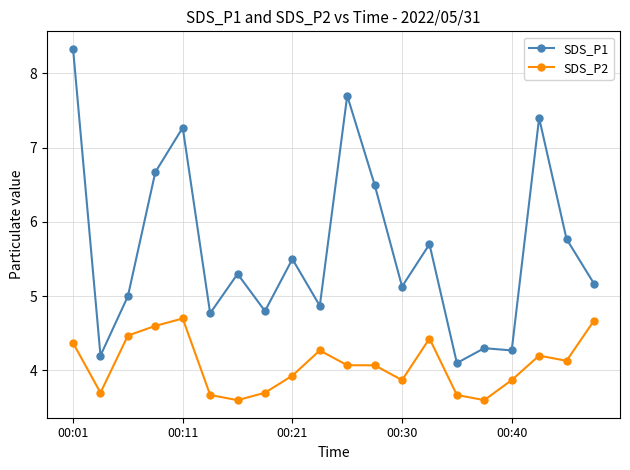

What is the value of the SDS_P1 point at the 7th from the left?

5.3